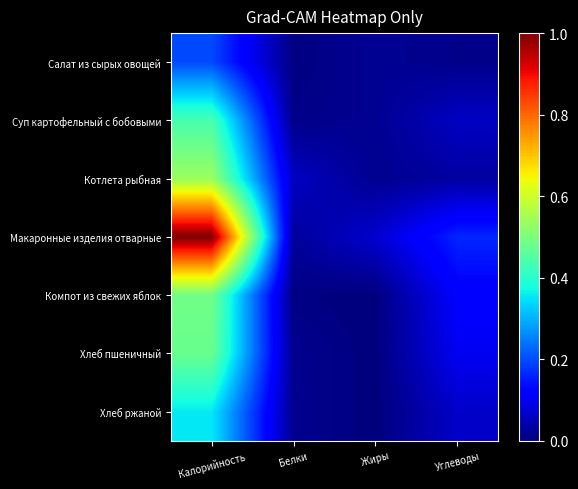

Reading right to left, what are all the values shown in this chart?

Салат из сырых овощей: Углеводы=0.0	Жиры=0.0	Белки=0.0	Калорийность=0.2
Суп картофельный с бобовыми: Углеводы=0.1	Жиры=0.0	Белки=0.0	Калорийность=0.4
Котлета рыбная: Углеводы=0.0	Жиры=0.0	Белки=0.1	Калорийность=0.5
Макаронные изделия отварные: Углеводы=0.2	Жиры=0.1	Белки=0.0	Калорийность=1.0
Компот из свежих яблок: Углеводы=0.1	Жиры=0.0	Белки=0.0	Калорийность=0.5
Хлеб пшеничный: Углеводы=0.1	Жиры=0.0	Белки=0.0	Калорийность=0.5
Хлеб ржаной: Углеводы=0.1	Жиры=0.0	Белки=0.0	Калорийность=0.4